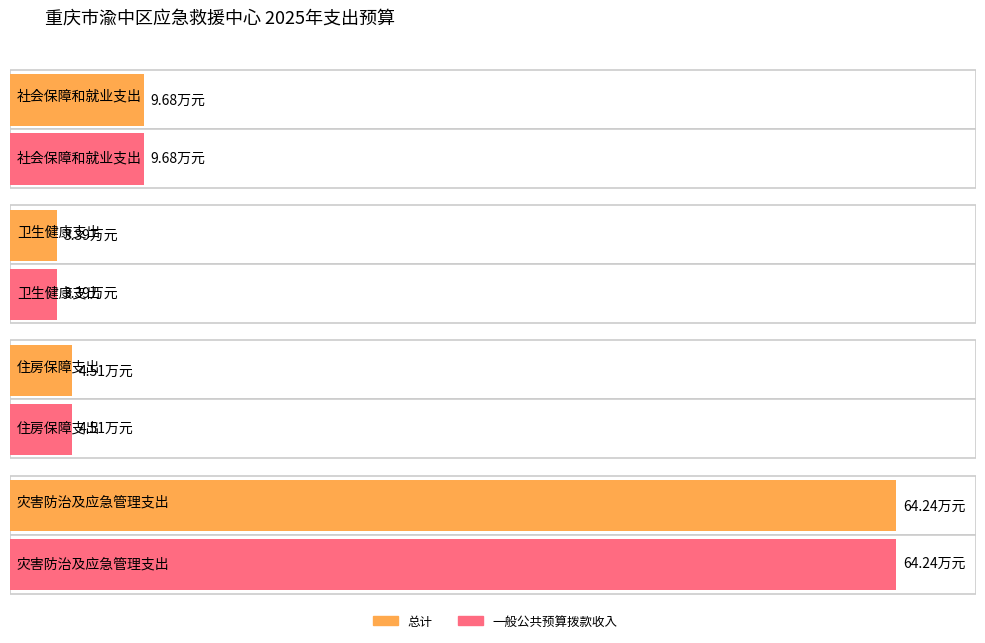

What is the lowest value of the 总计 series?

3.4